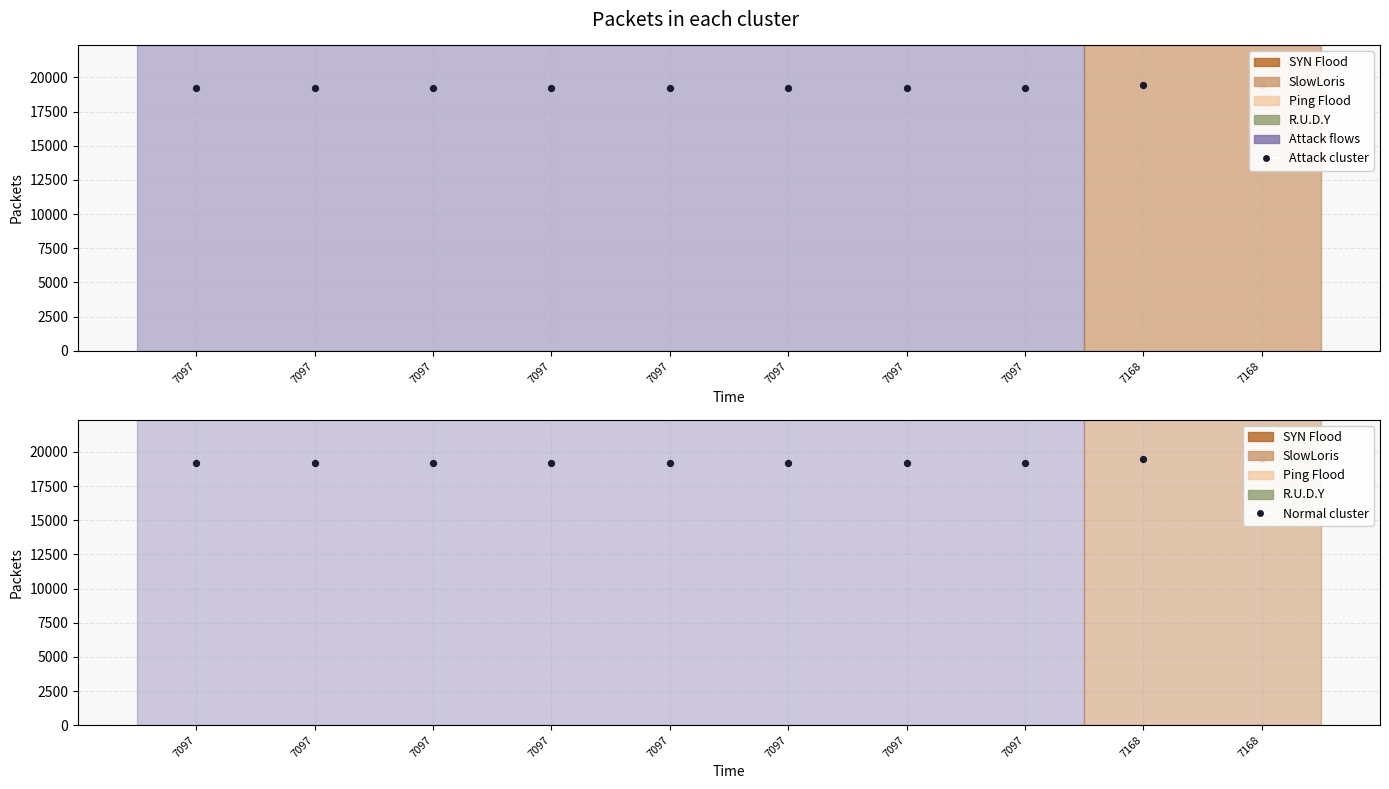

Which series has the largest Y range (max minus min)?

Attack cluster